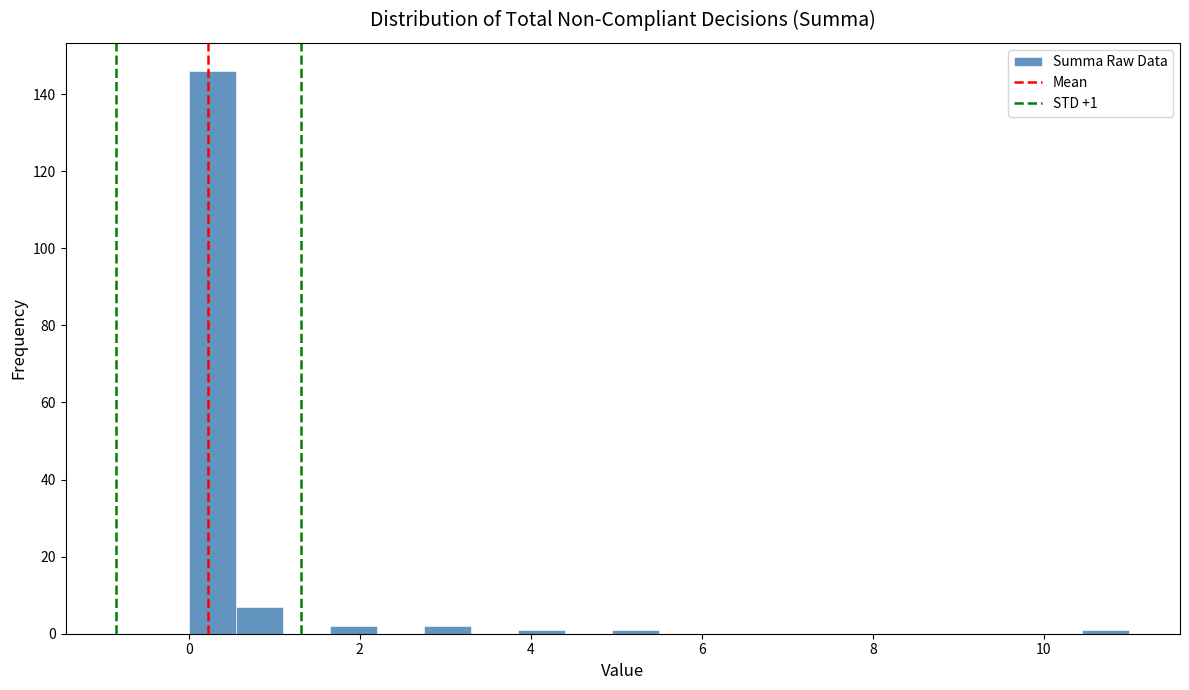

Around what value on the x-axis is the tallest bar? Give the approximate position of its centre, as read against the axis.

0.2